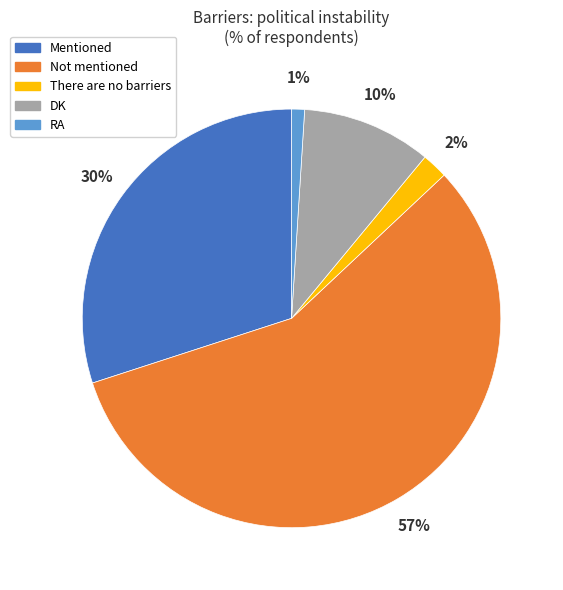

To the nearest percent, what is the combined percentage of Mentioned and RA?

31%